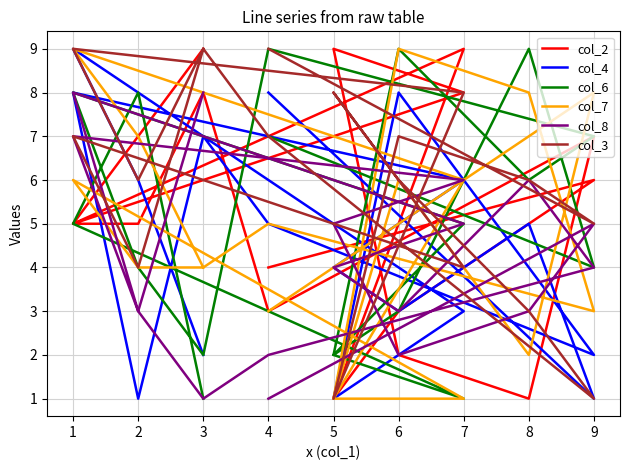

Rank the categories by col_8 value from highest to lowest.

1, 3, 1, 7, 8, 9, 5, 7, 9, 5, 8, 2, 6, 2, 6, 4, 4, 3